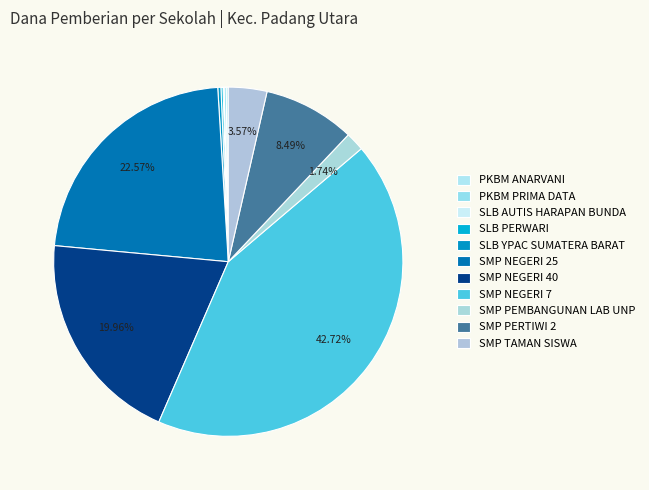

To the nearest percent, what is the difference between the largest and smallest slice percentages?

43%